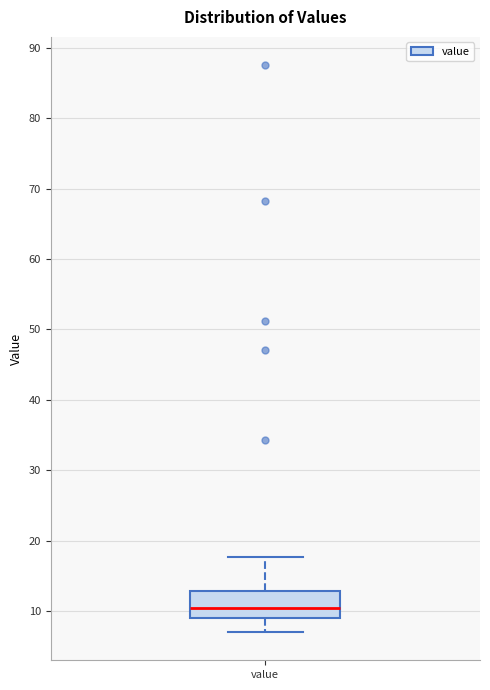

Read this box plot against the y-axis: the position of the median line, the range covered by the box, and the ends of both whiskers. The values are not printed on the chart, so give them approximately, as read against the axis.

median 10, box 9 to 13, whiskers 7 to 18